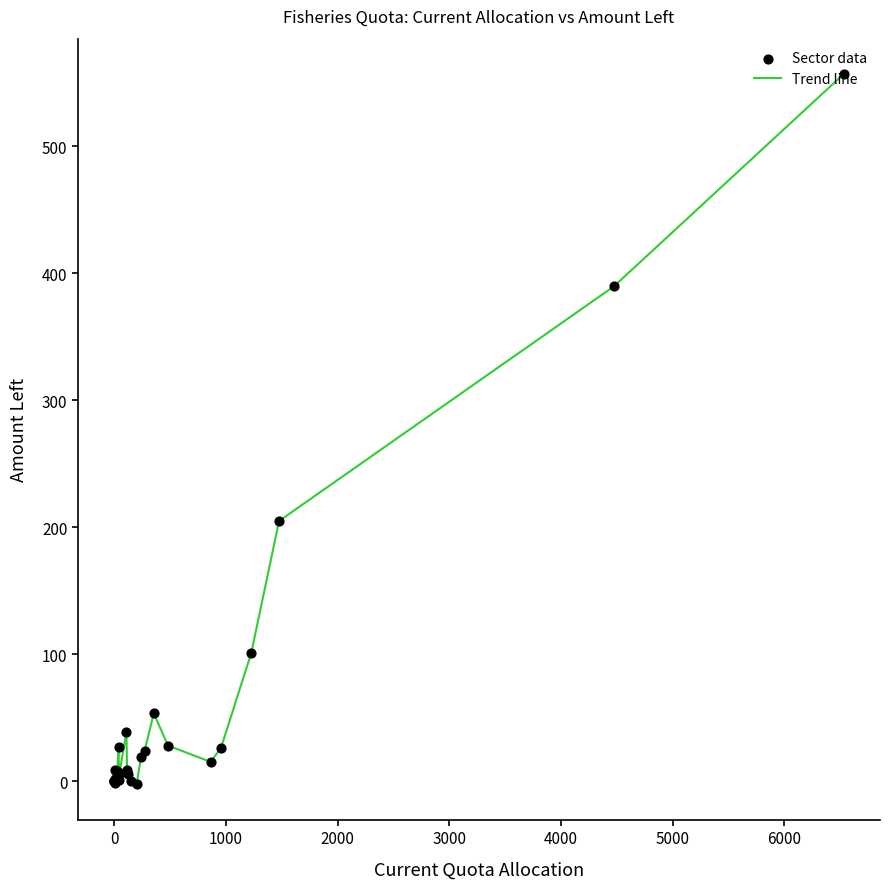

What is the greatest value displayed?

556.8